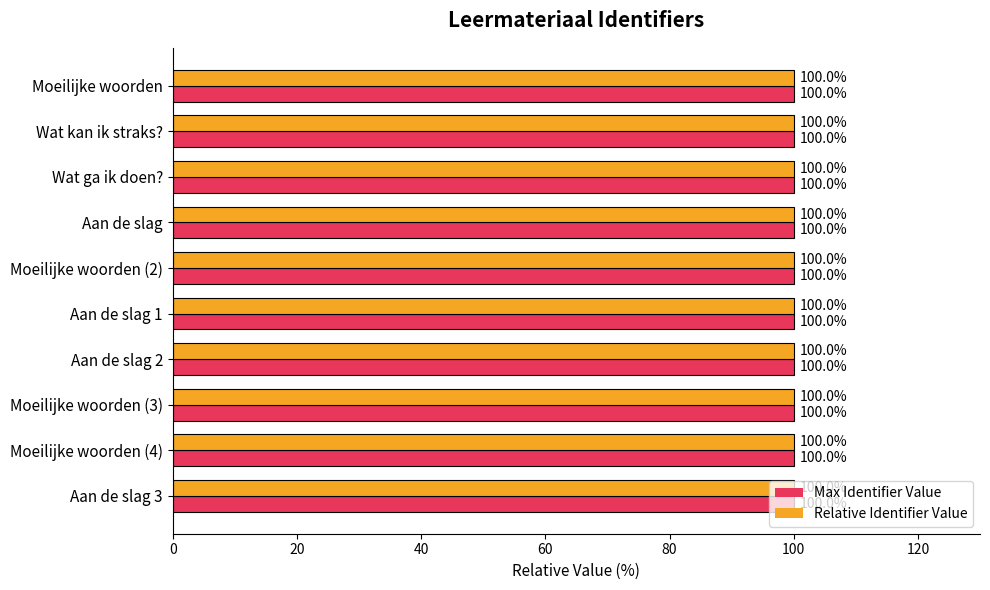

What value does the Relative Identifier Value series have at Moeilijke woorden (2)?

100.0